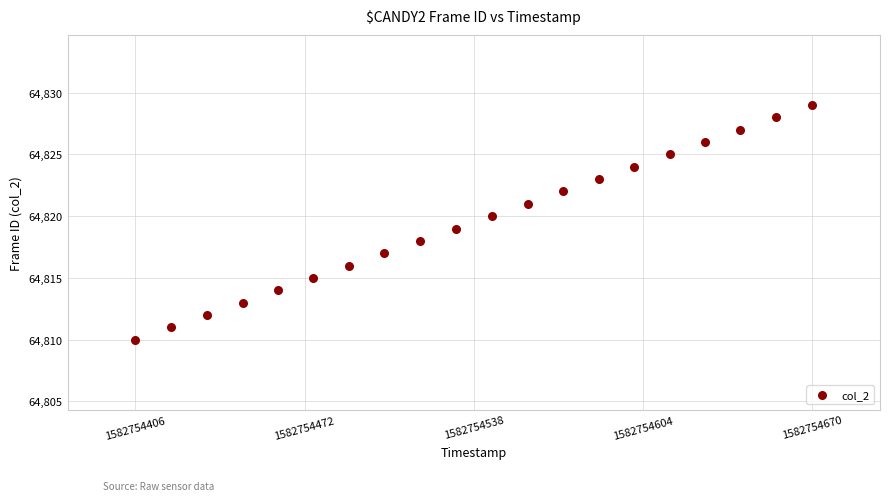

What is the range of Y values (max minus min)?

19